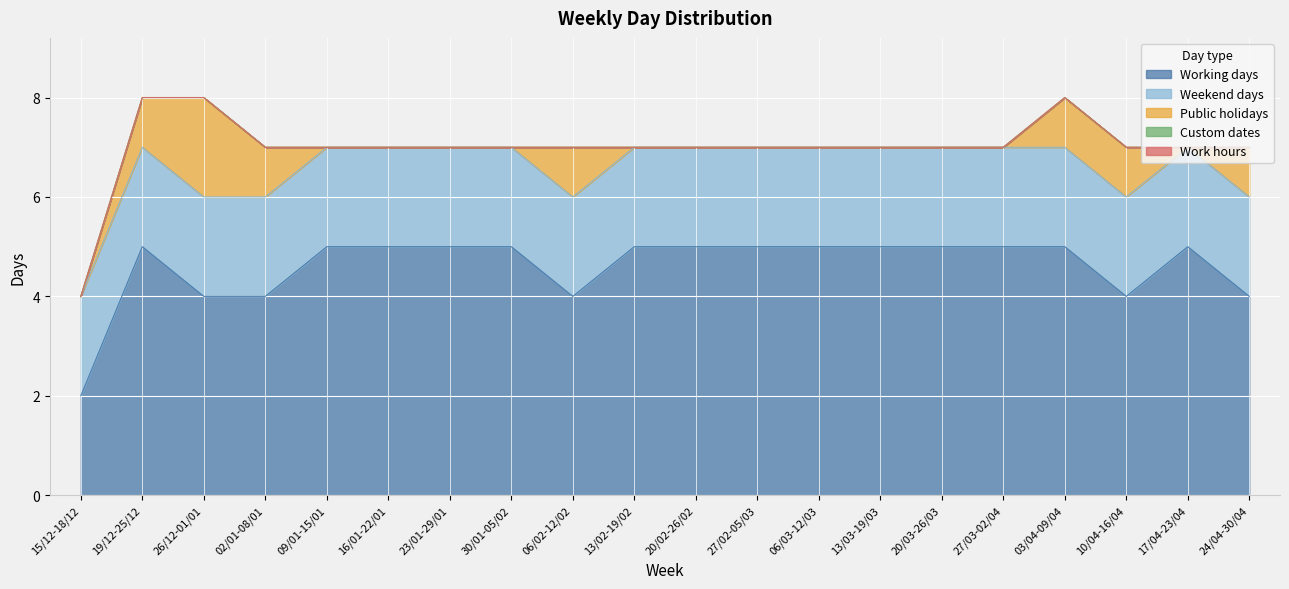

Is the value of Custom dates at 06/03-12/03 greater than the value of Weekend days at 20/02-26/02?

No